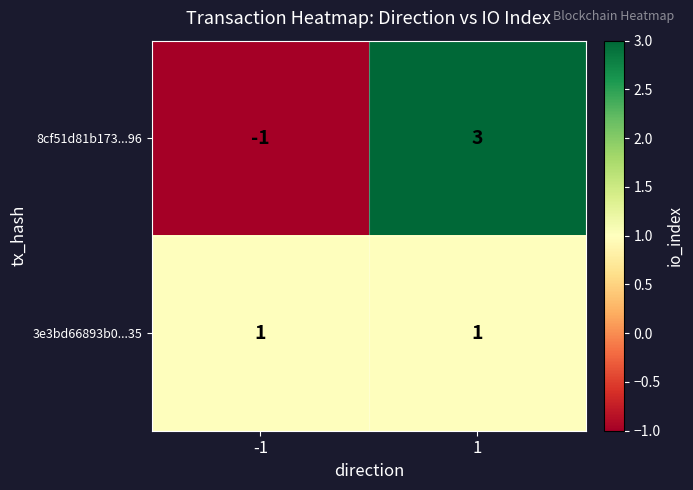

What is the difference between the 8cf51d81b173...96 values at -1 and 1?

4